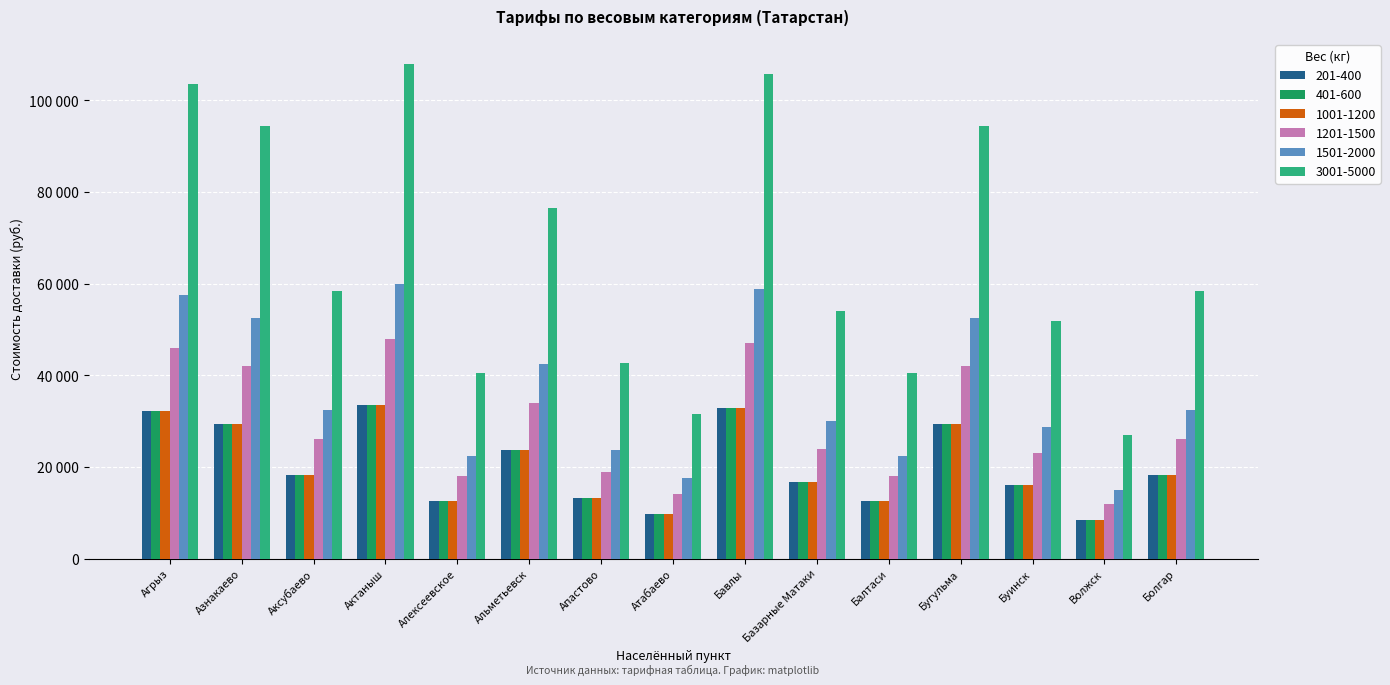

Where does the 201-400 series first go above 18200?

Агрыз